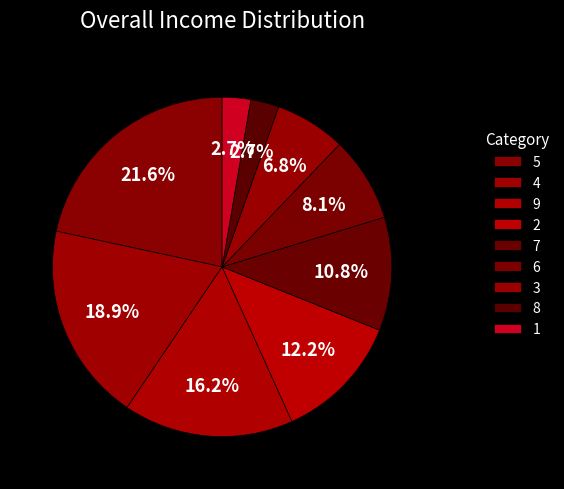

What is the largest slice in the pie chart?

5